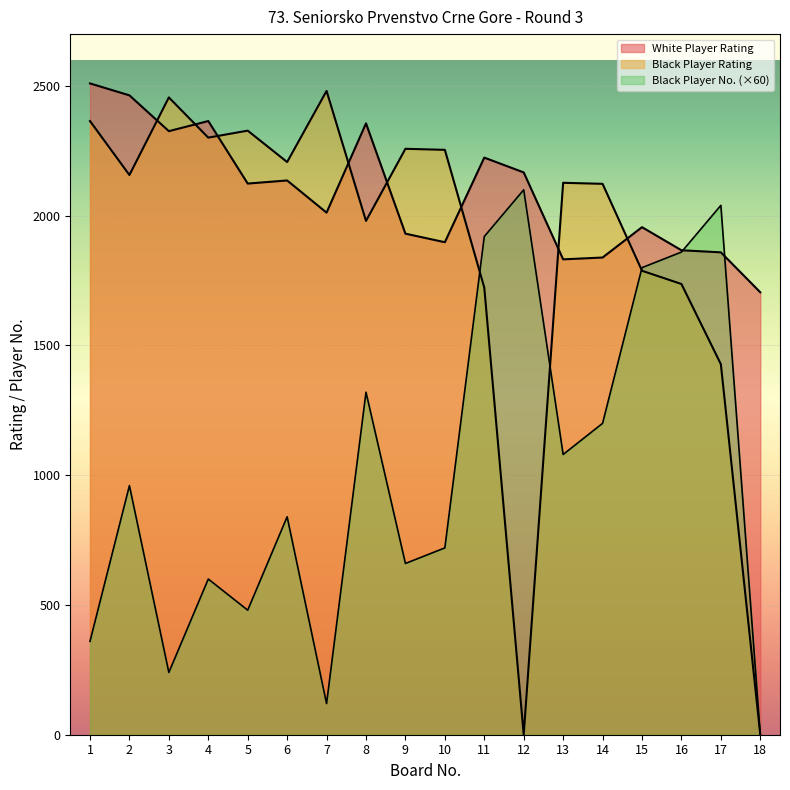

What are all the series names shown in the legend?

White Player Rating, Black Player Rating, Black Player No.